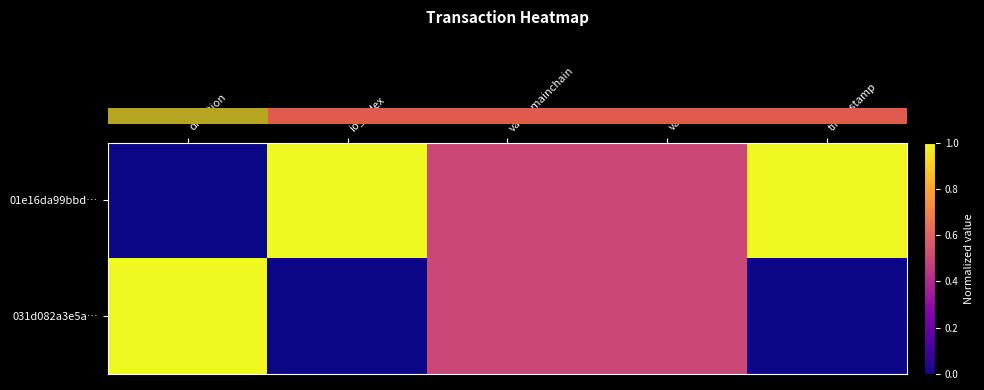

What is the greatest value displayed?

1.0